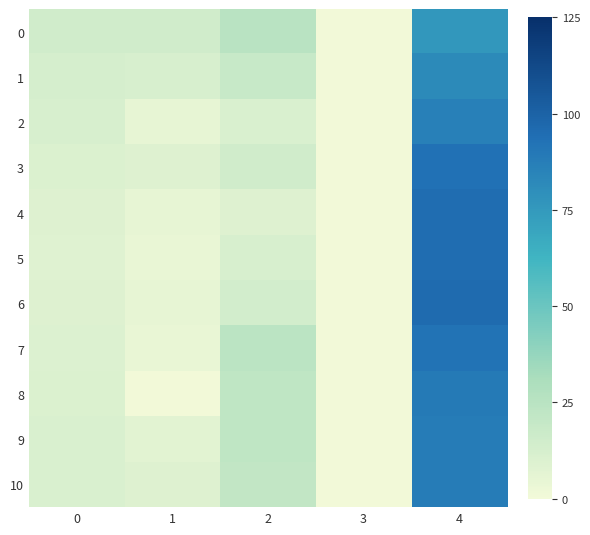

At 2, list the series in order from smallest to largest.

4, 2, 5, 6, 3, 1, 10, 8, 9, 7, 0